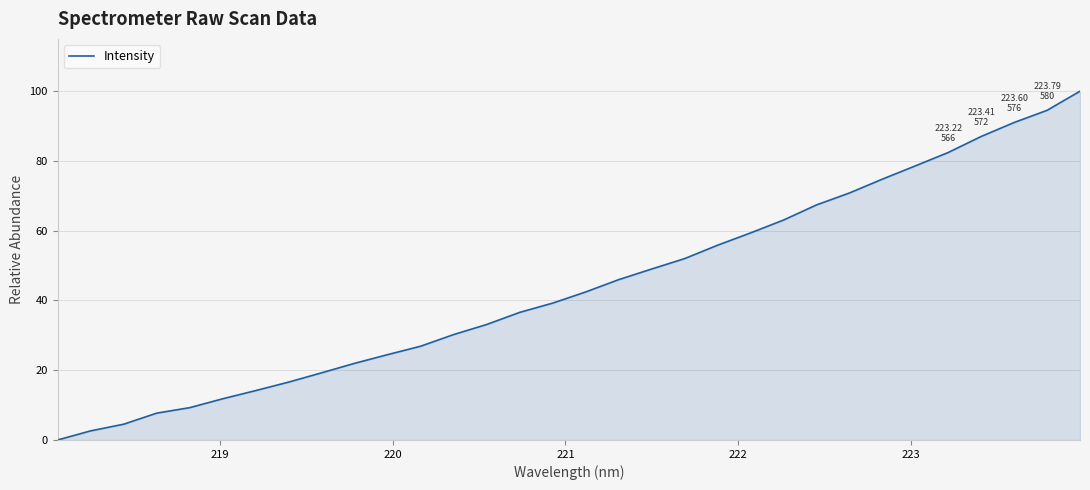

Does the chart have visible grid lines?

Yes